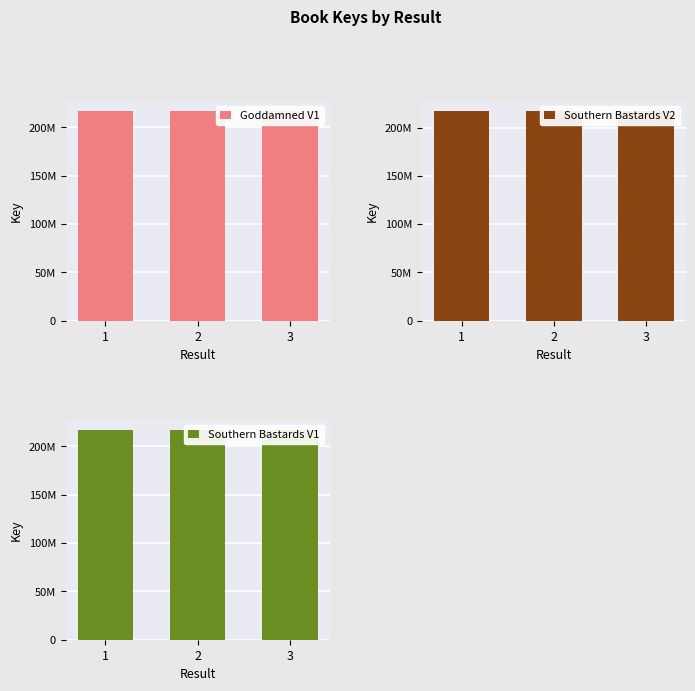

List the labels in order of Goddamned V1 value, smallest first.

1, 2, 3